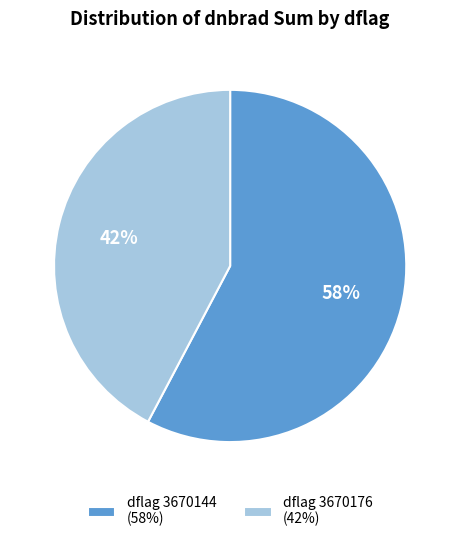

Is it true that dflag 3670144 (58%) is 58% of the pie?

True